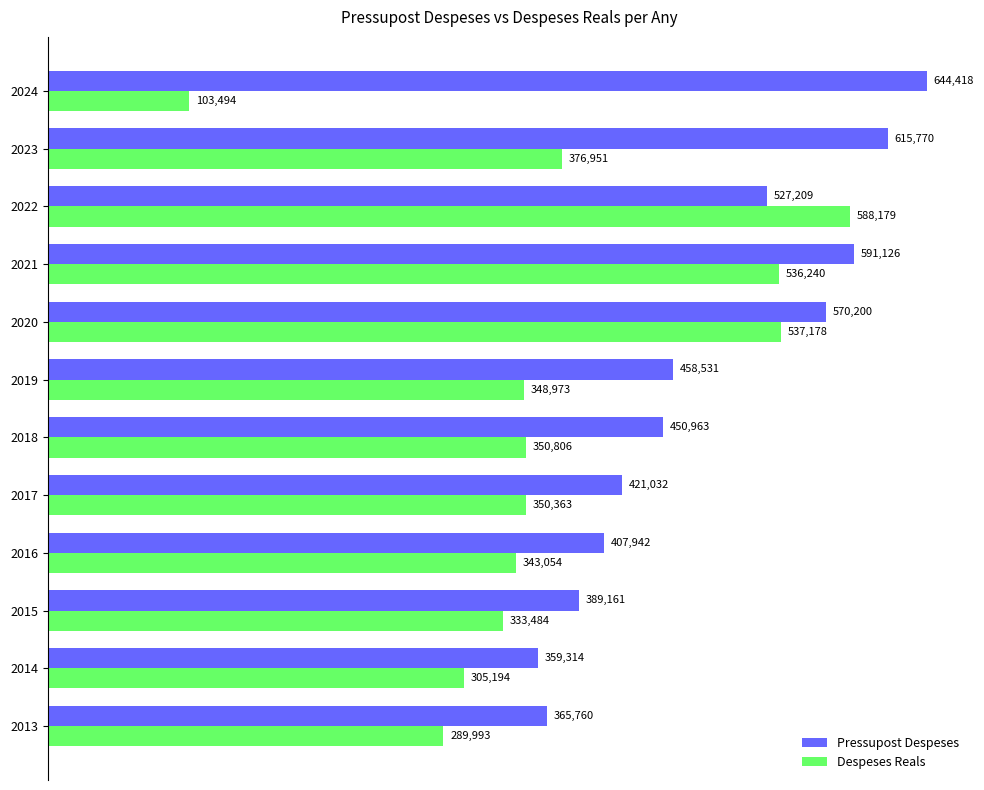

Which series has the largest range (max minus min)?

Despeses Reals